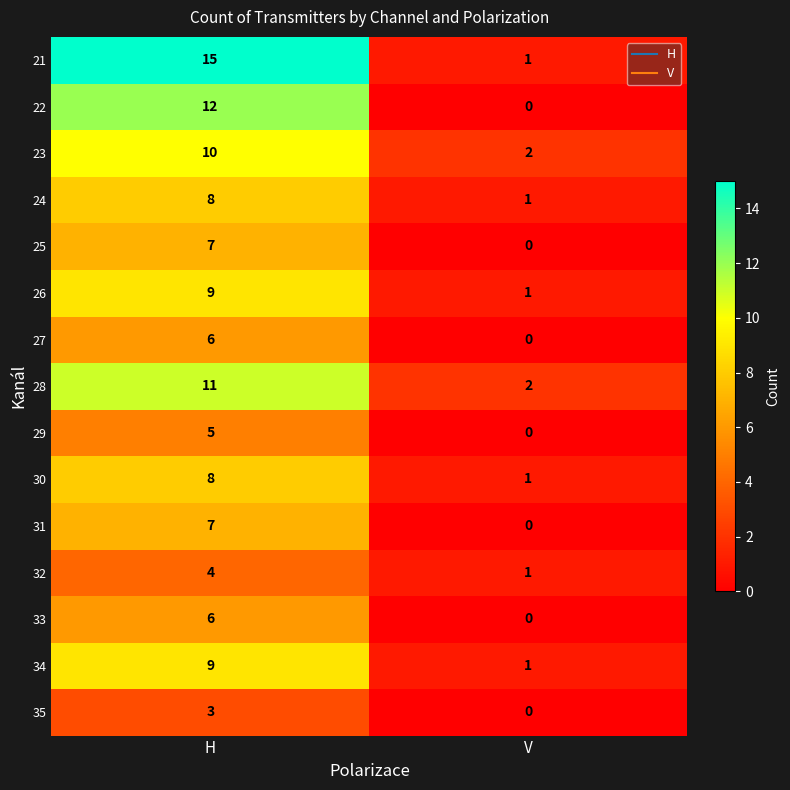

Reading right to left, transcribe all the data shown in this chart.

21: 1	15
22: 0	12
23: 2	10
24: 1	8
25: 0	7
26: 1	9
27: 0	6
28: 2	11
29: 0	5
30: 1	8
31: 0	7
32: 1	4
33: 0	6
34: 1	9
35: 0	3